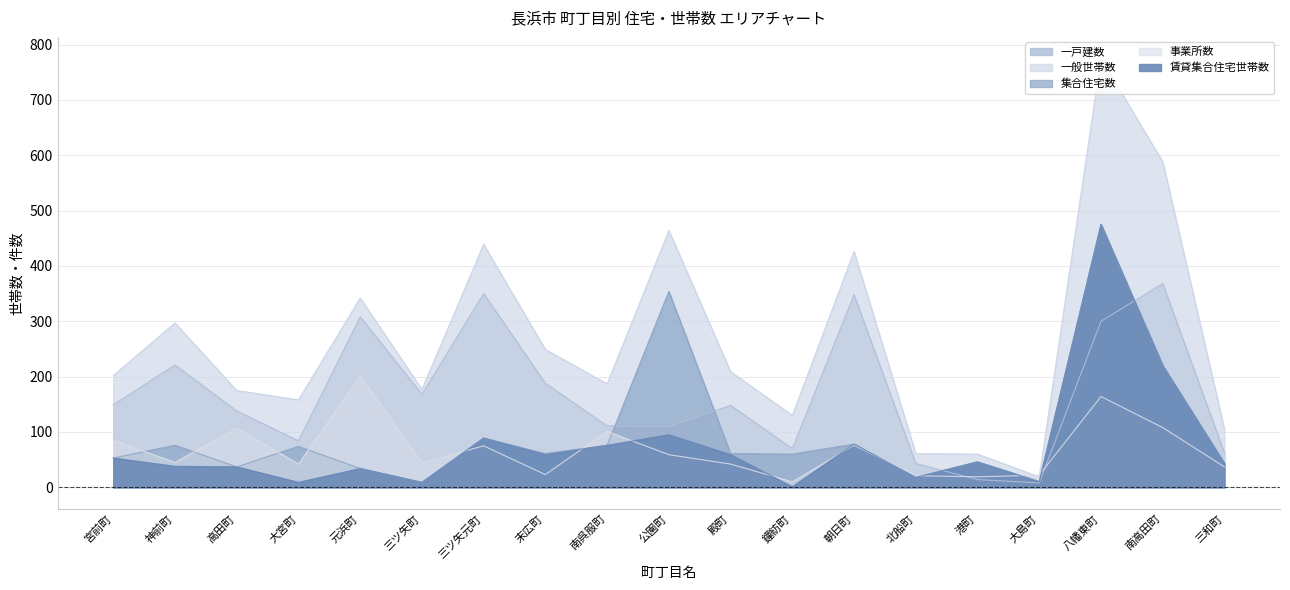

True or false: 一戸建数 and 一般世帯数 cross at least once.

False